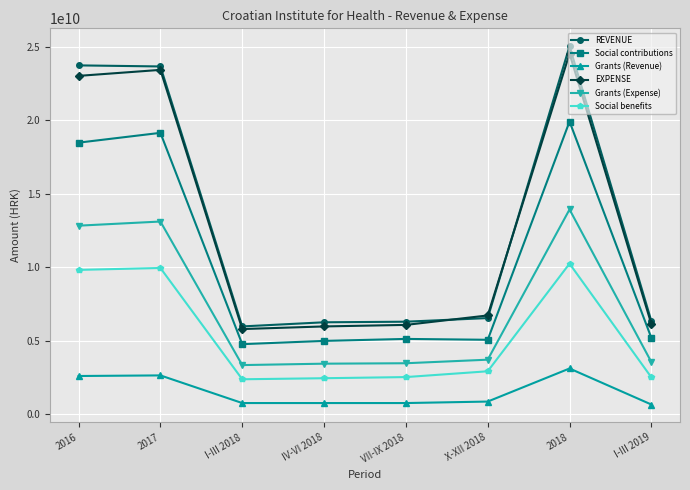

Where is the first local maximum for Social contributions?

2017